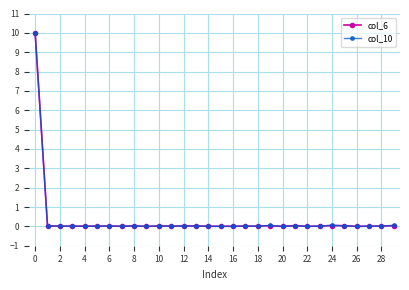

What is the maximum value shown in the chart?

10.0